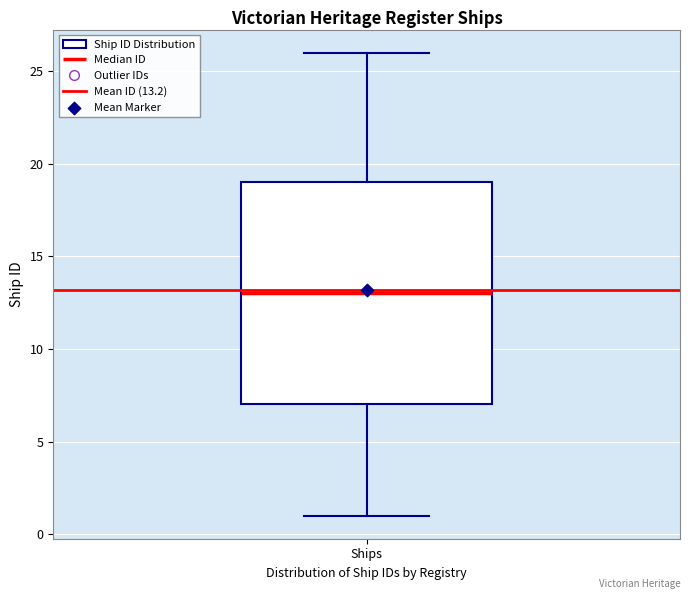

Read this box plot against the y-axis: the position of the median line, the range covered by the box, and the ends of both whiskers. The values are not printed on the chart, so give them approximately, as read against the axis.

median 13, box 7 to 19, whiskers 1 to 26